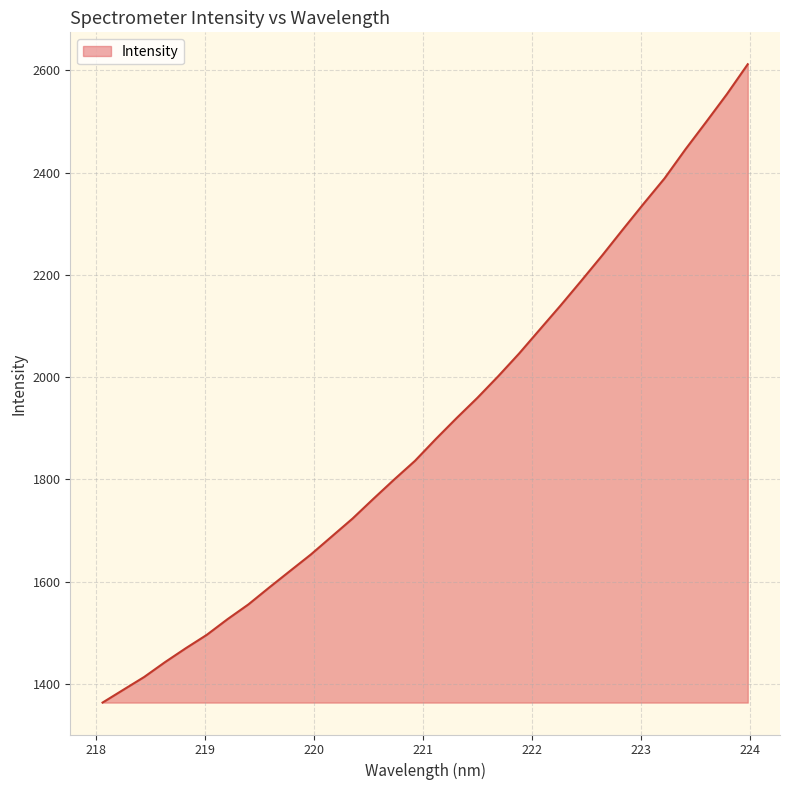

What is the difference between the maximum and minimum values?

1248.4